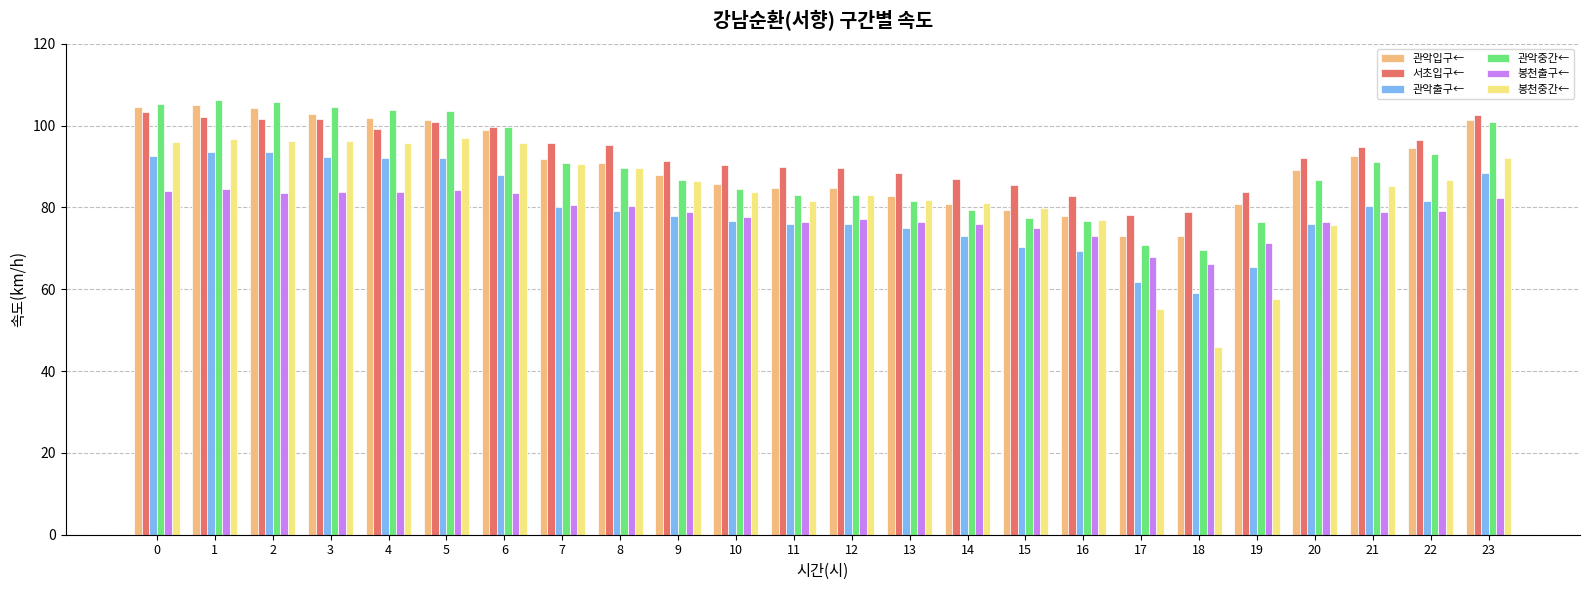

What is the value of the 관악출구← bar at the 22nd from the left?

80.2